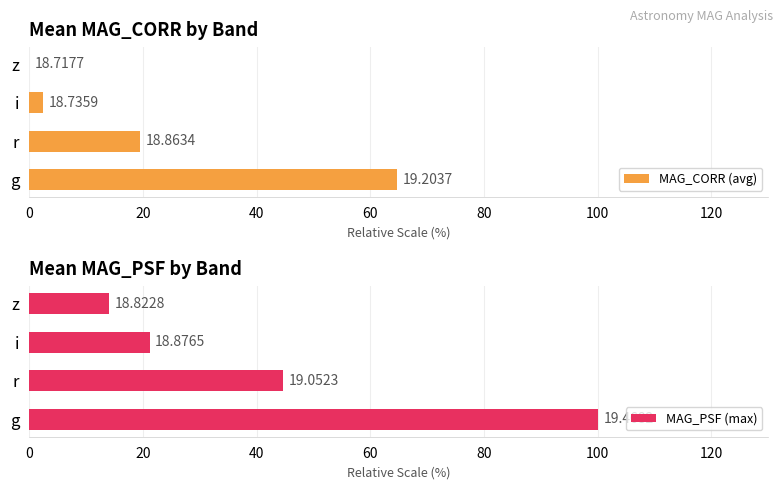

Which series changed the most between g and r?

MAG_PSF (max)